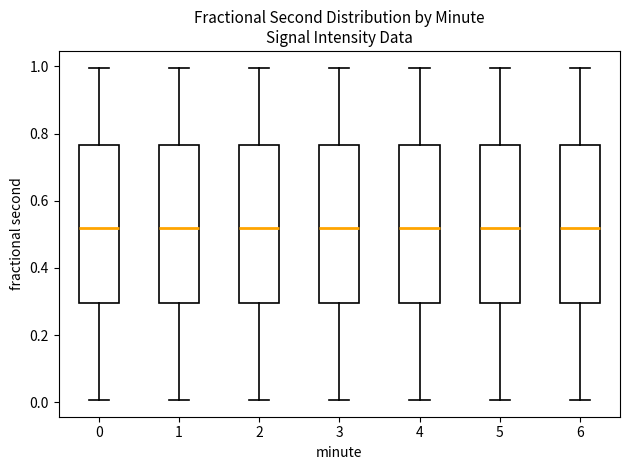

Reading left to right, read every box against the y-axis: the position of its median line, the range the box covers, and the ends of its whiskers. The values are not printed on the chart, so give them approximately, as read against the axis.

0: median 0.52, box 0.30 to 0.76, whiskers 0.00 to 1.00
1: median 0.52, box 0.30 to 0.76, whiskers 0.00 to 1.00
2: median 0.52, box 0.30 to 0.76, whiskers 0.00 to 1.00
3: median 0.52, box 0.30 to 0.76, whiskers 0.00 to 1.00
4: median 0.52, box 0.30 to 0.76, whiskers 0.00 to 1.00
5: median 0.52, box 0.30 to 0.76, whiskers 0.00 to 1.00
6: median 0.52, box 0.30 to 0.76, whiskers 0.00 to 1.00